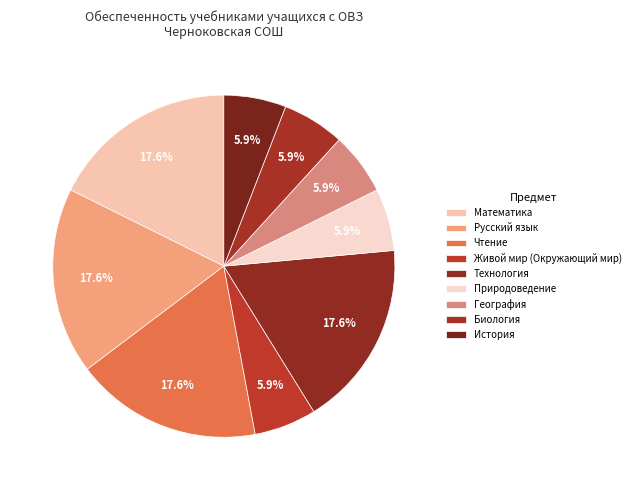

How many slices are in this pie chart?

9